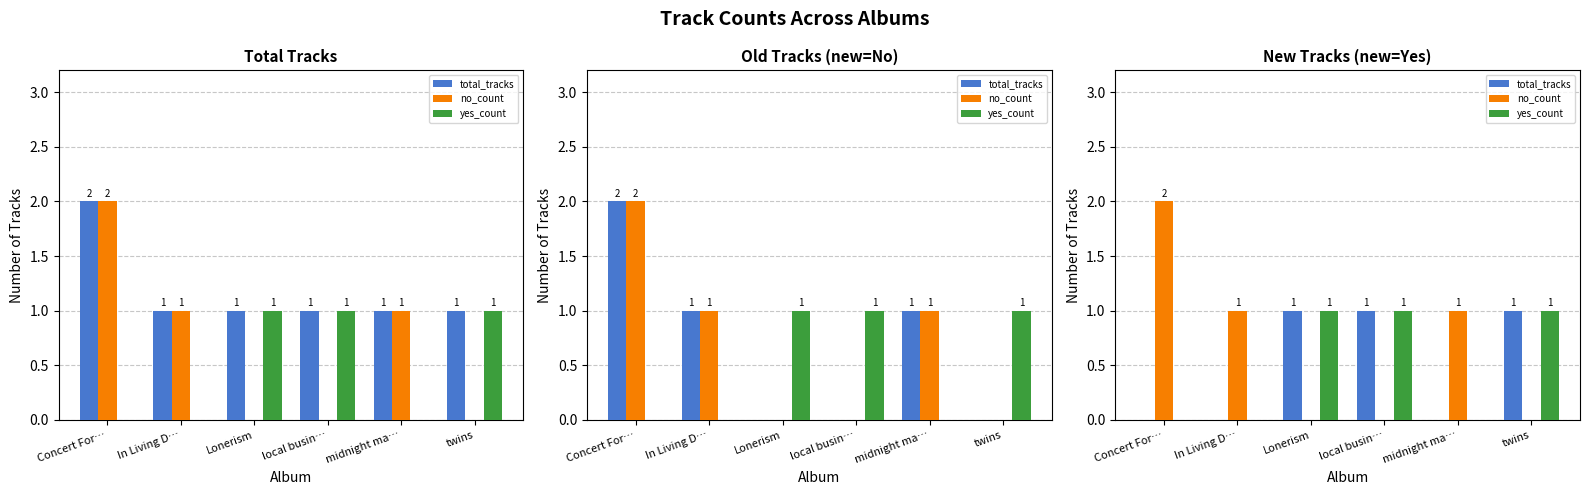

How many groups of bars are there?

6